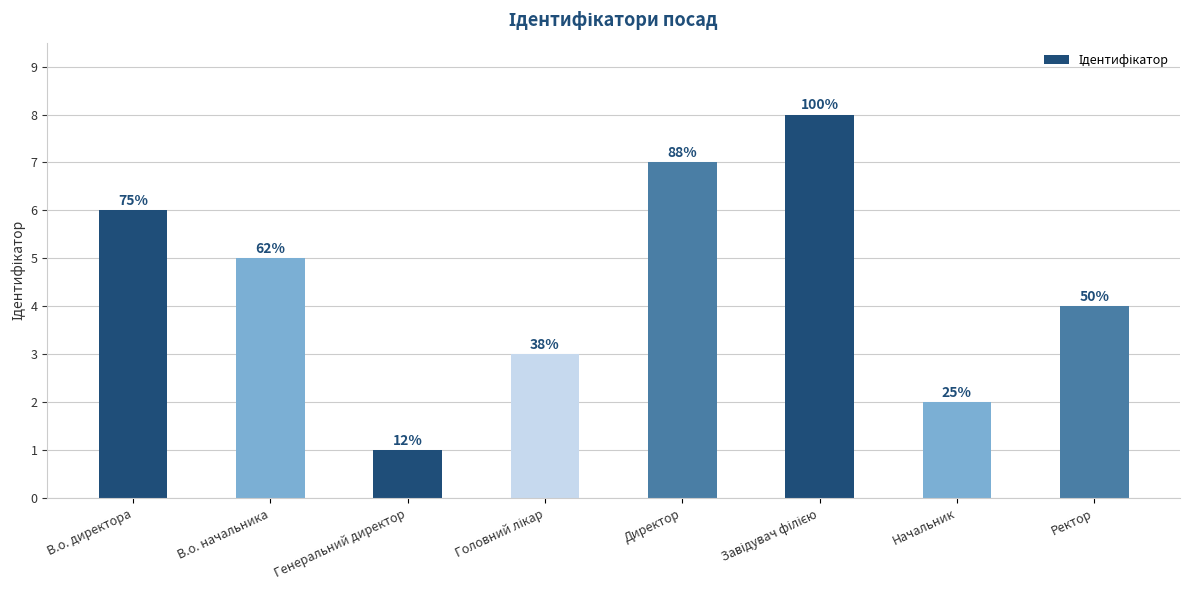

Which category has the highest value across all series?

Завідувач філією